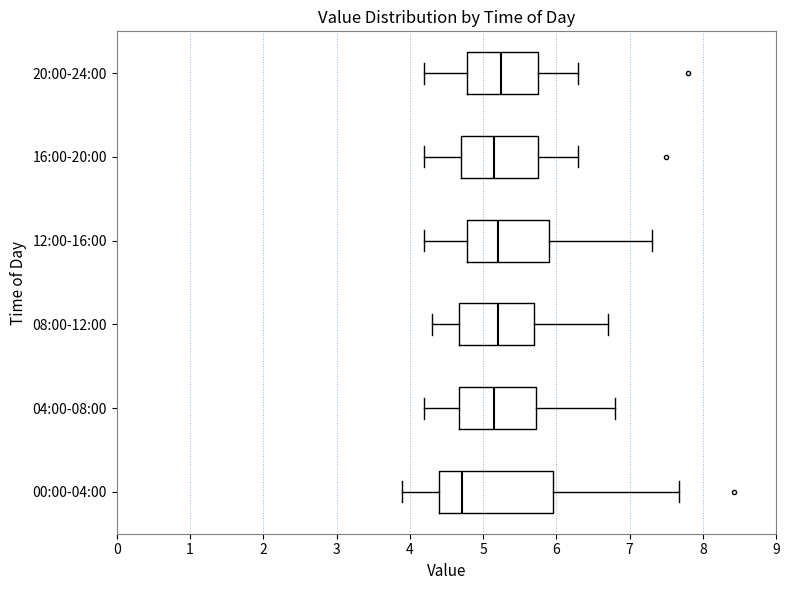

Which box is the widest, from its left edge to its right edge?

00:00-04:00